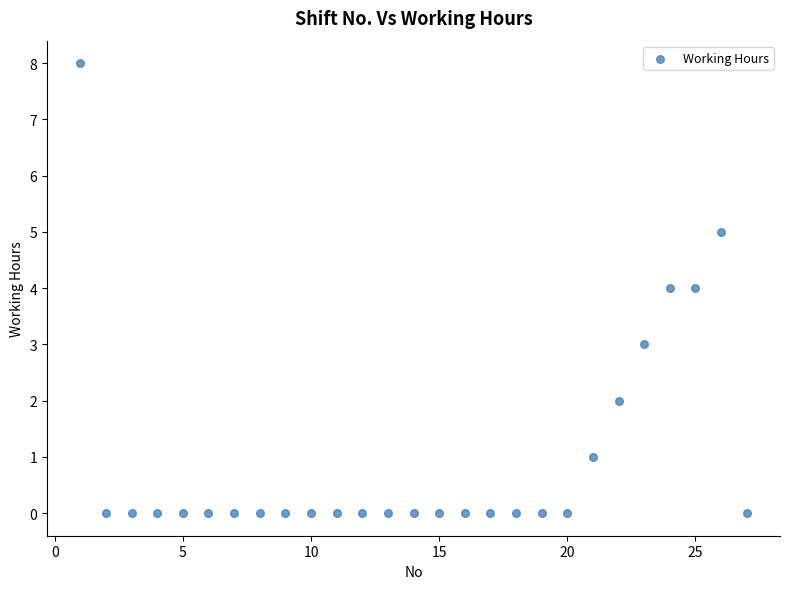

What is the range of X values (max minus min)?

26